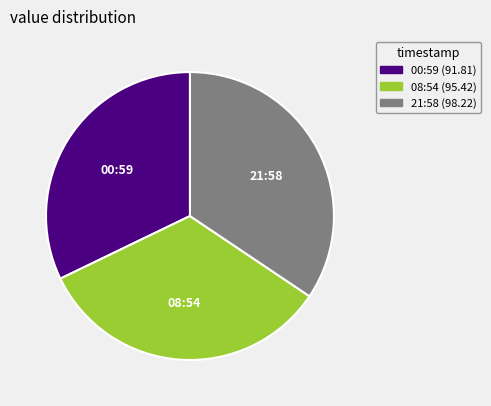

Is there any slice that represents more than half of the pie?

No